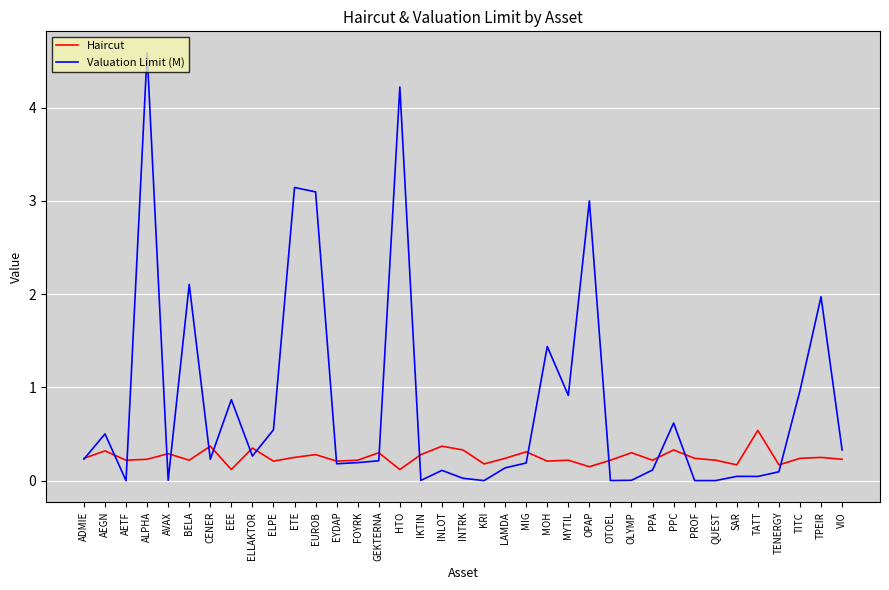

What is the maximum value for Valuation Limit (M)?

4.6